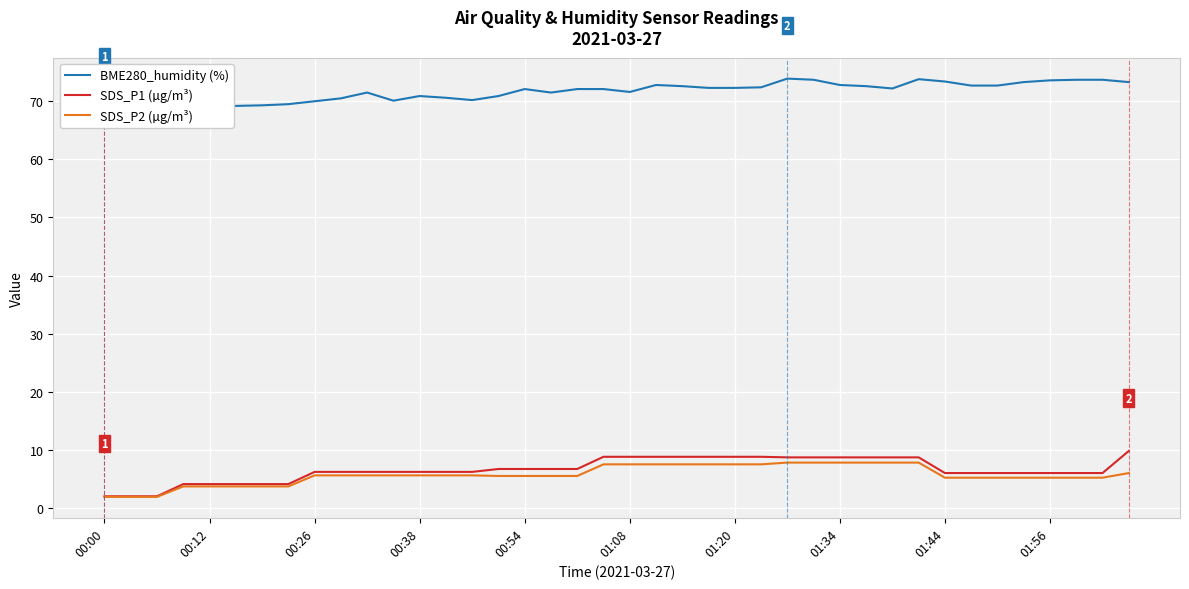

True or false: BME280_humidity (%) has more than 0 points higher than both neighbors.

True